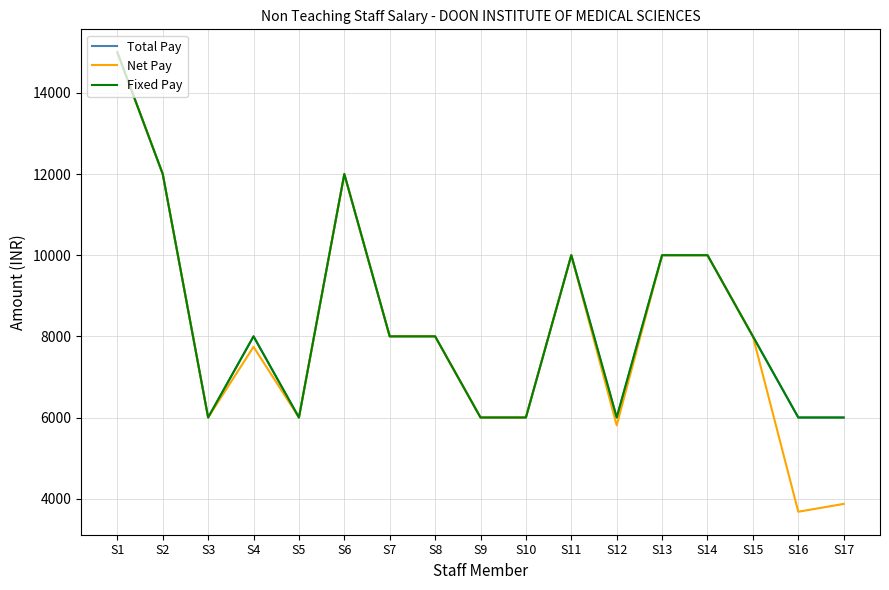

How many Total Pay values are between 6000 and 10000?

14